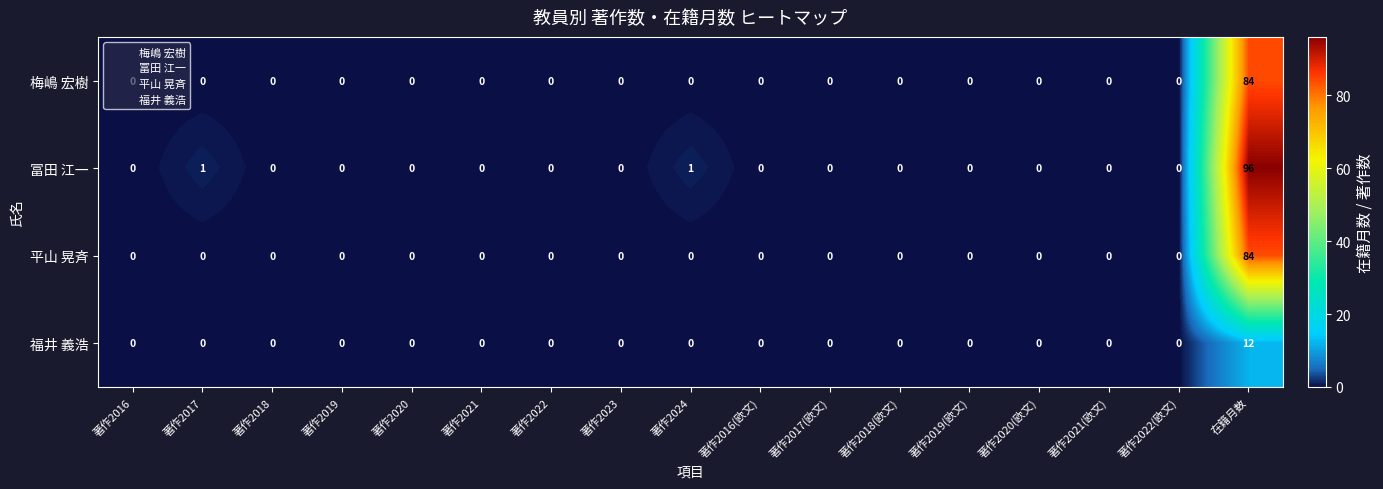

Is it true that 福井 義浩 equals 0 at 著作2020?

True